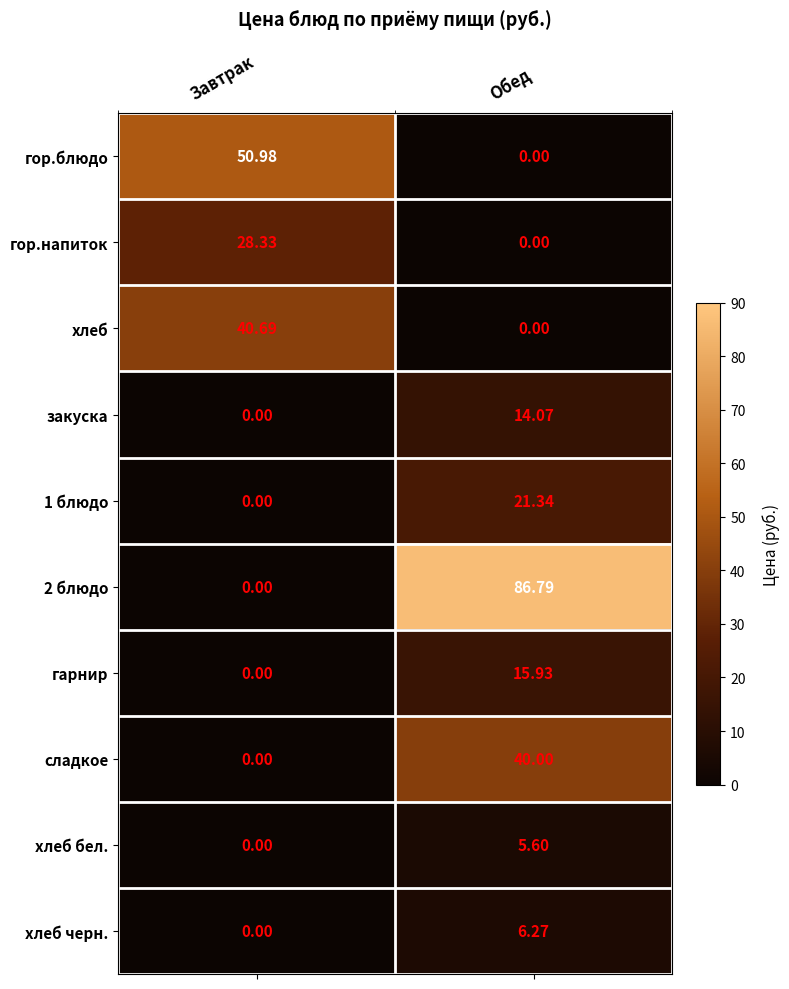

Which label corresponds to the largest value in the chart?

Обед